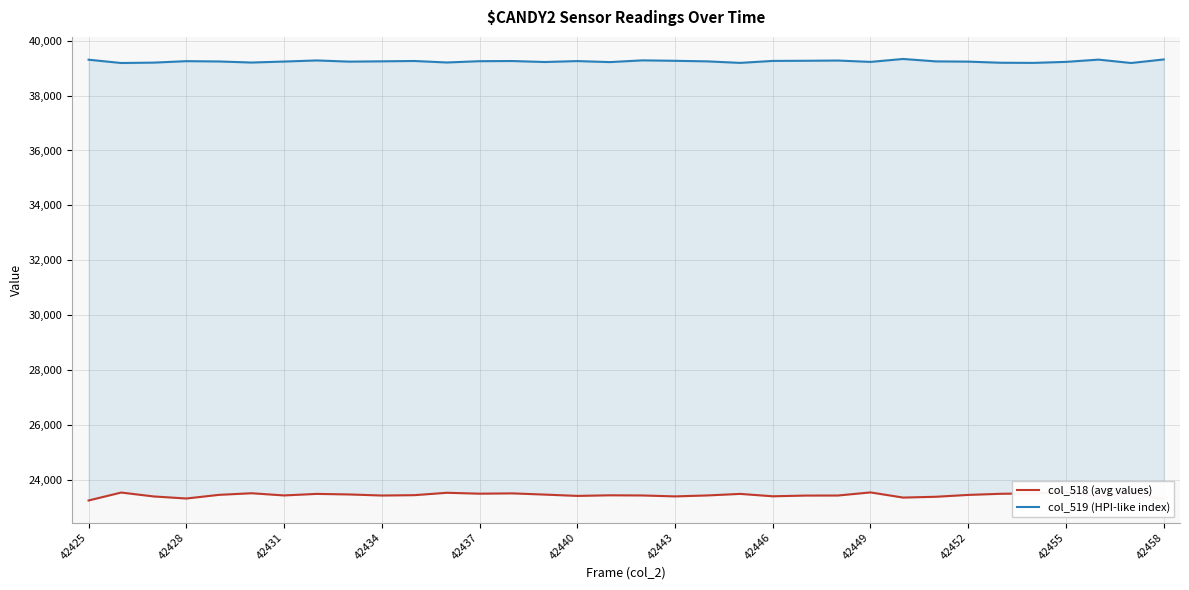

Rank the series at 42440 from highest to lowest value.

col_519 (HPI-like index), col_518 (avg values)